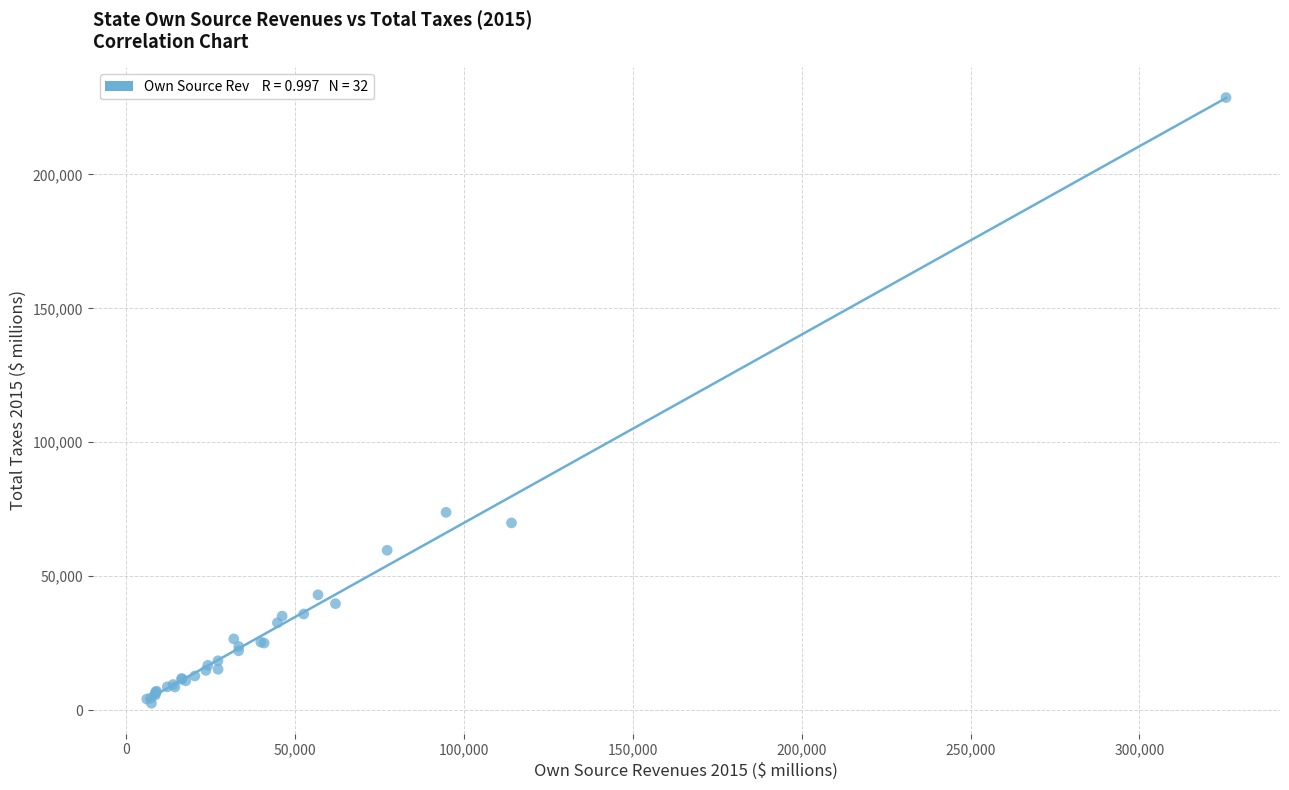

What Y value in the scatter plot is closest to 115624?

73838.2